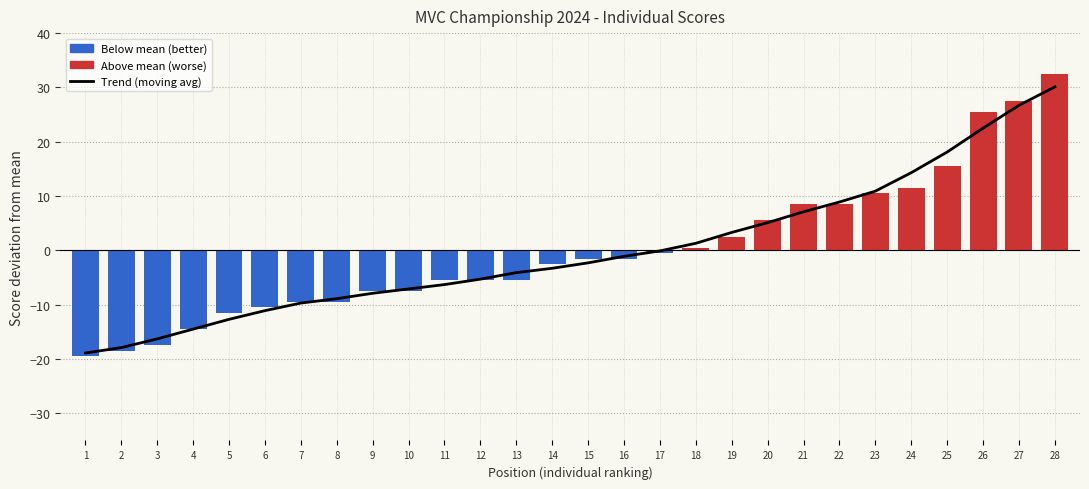

True or false: the data shows 14.3 at 24.

True